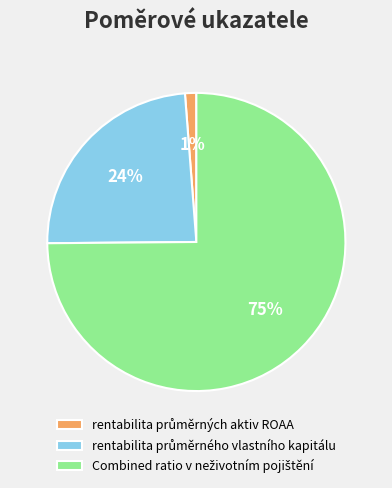

Is there a majority slice in this chart?

Yes